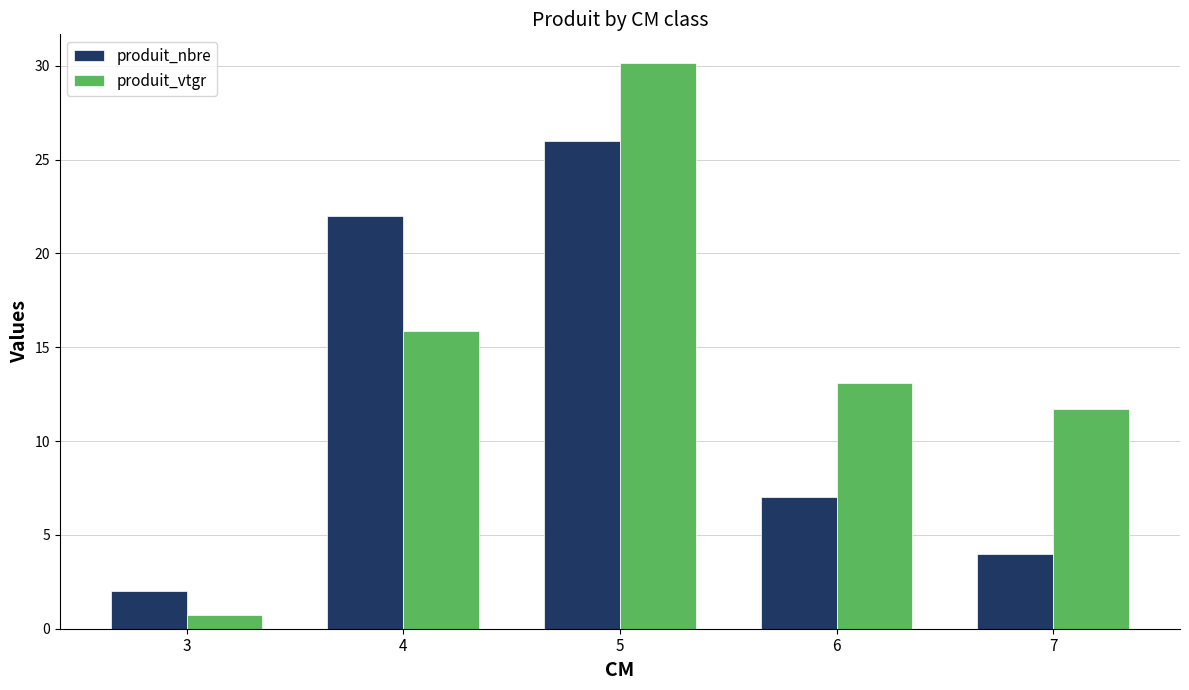

Reading left to right, list all the values displayed in this chart.

produit_nbre: 2.0	22.0	26.0	7.0	4.0
produit_vtgr: 0.7	15.9	30.2	13.1	11.7